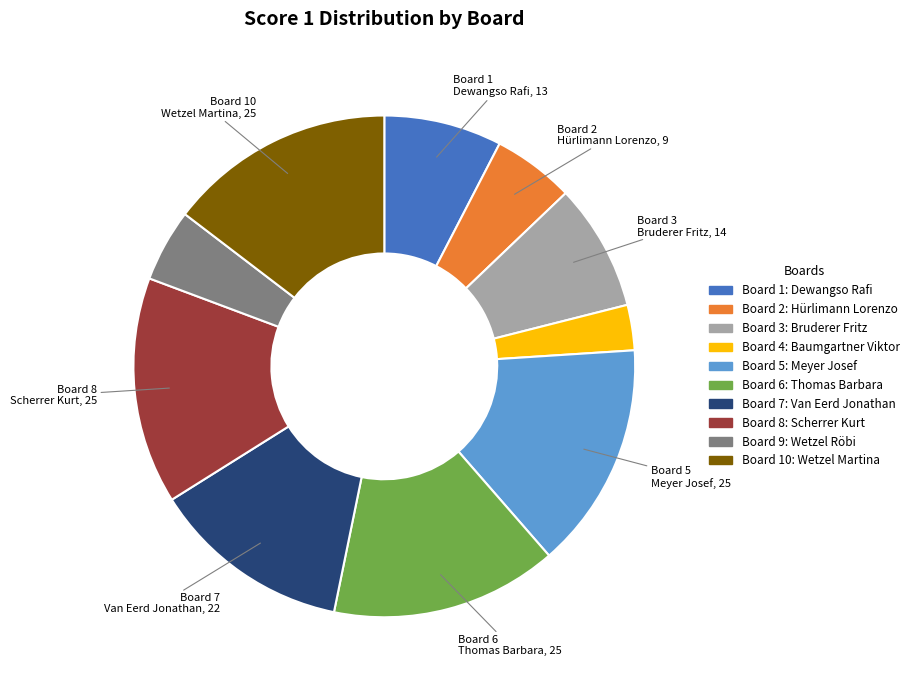

Does any single category account for the majority?

No